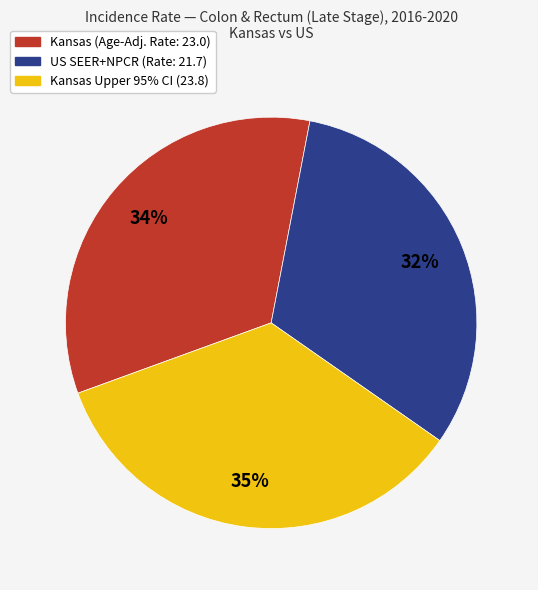

To the nearest percent, what portion does US SEER+NPCR (Rate: 21.7) represent?

32%